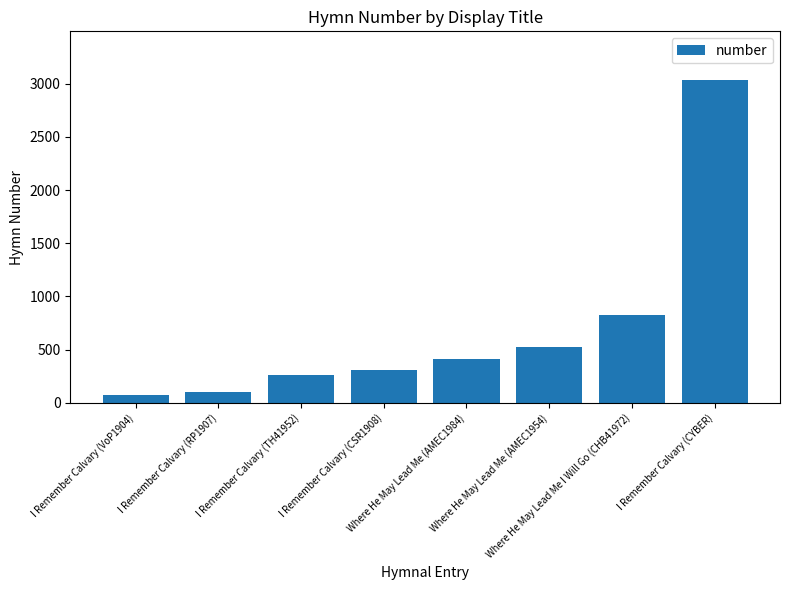

What is the label of the 1st bar from the right?

I Remember Calvary (CYBER)